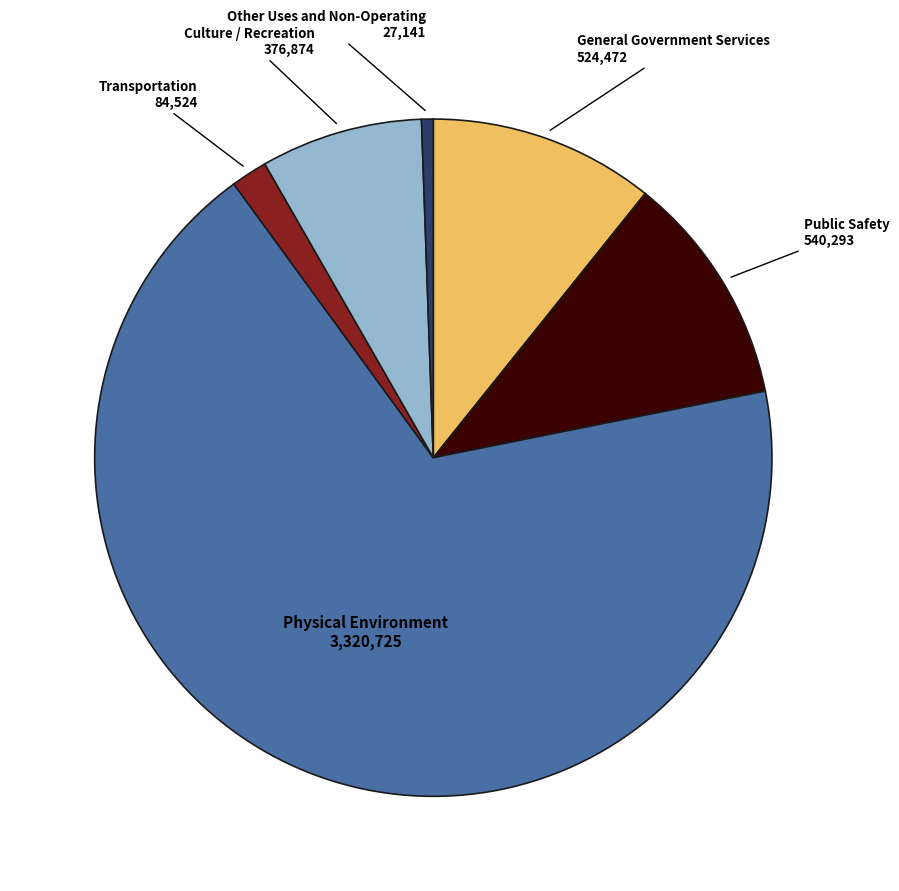

How many segments does this pie chart have?

6